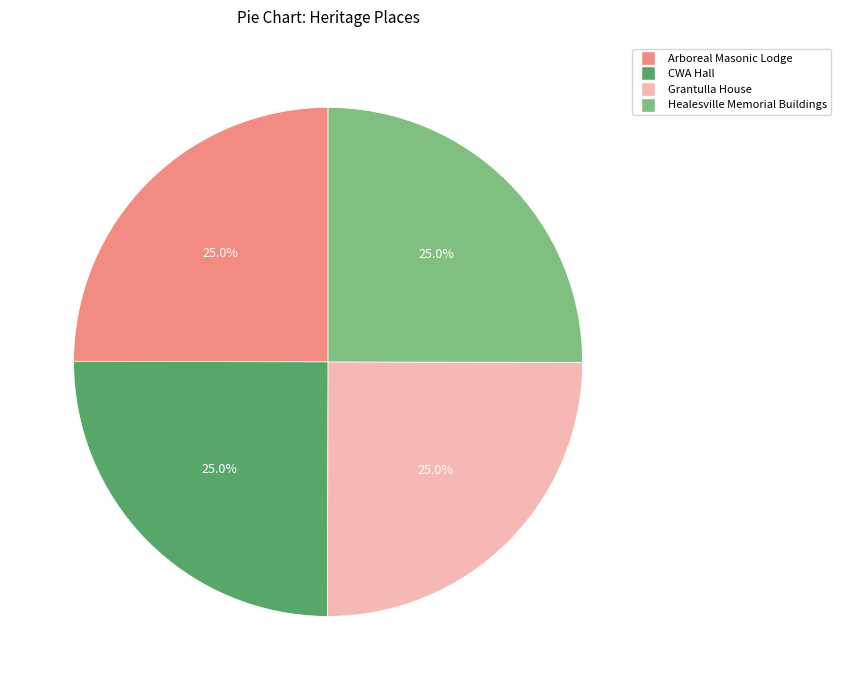

Combined, what portion of the pie is Healesville Memorial Buildings and Arboreal Masonic Lodge?

50.0%